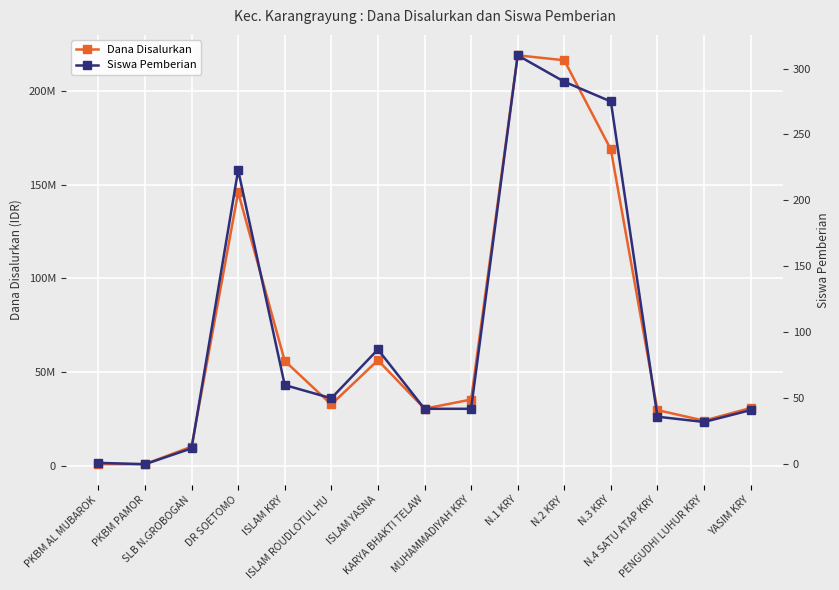

Which has a higher value, N.3 KRY or PKBM PAMOR?

N.3 KRY